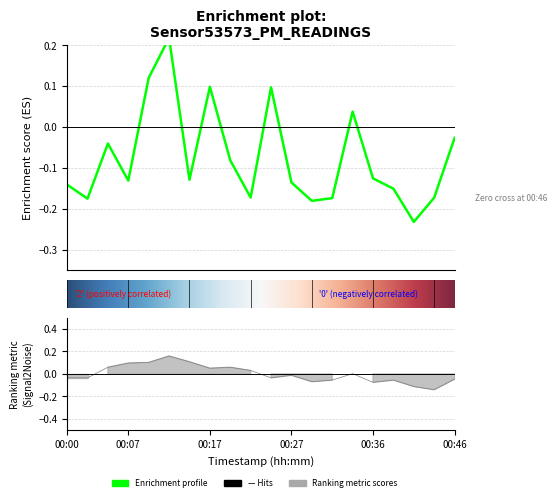

What is the minimum value shown in the chart?

-0.2